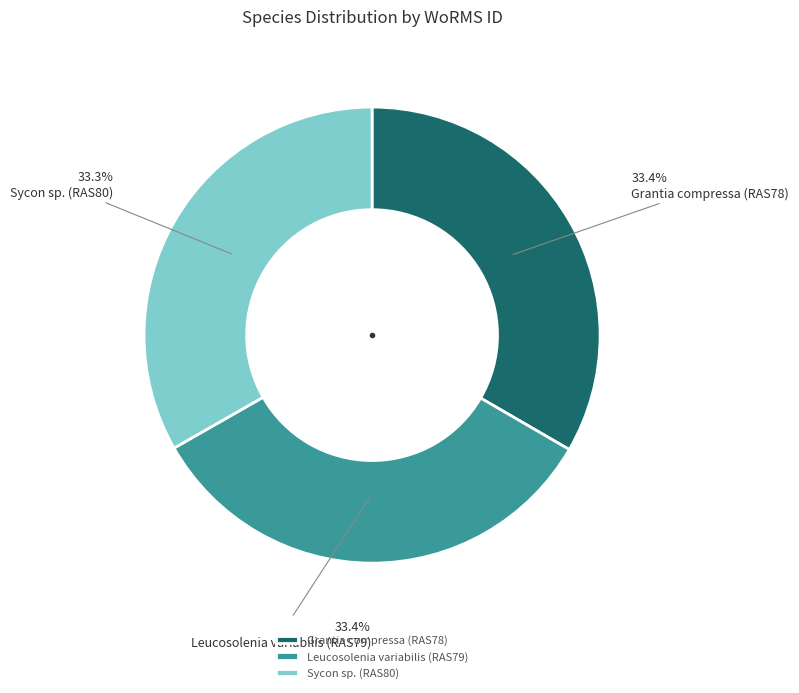

What percentage is the Grantia compressa (RAS78) slice, to the nearest percent?

33%